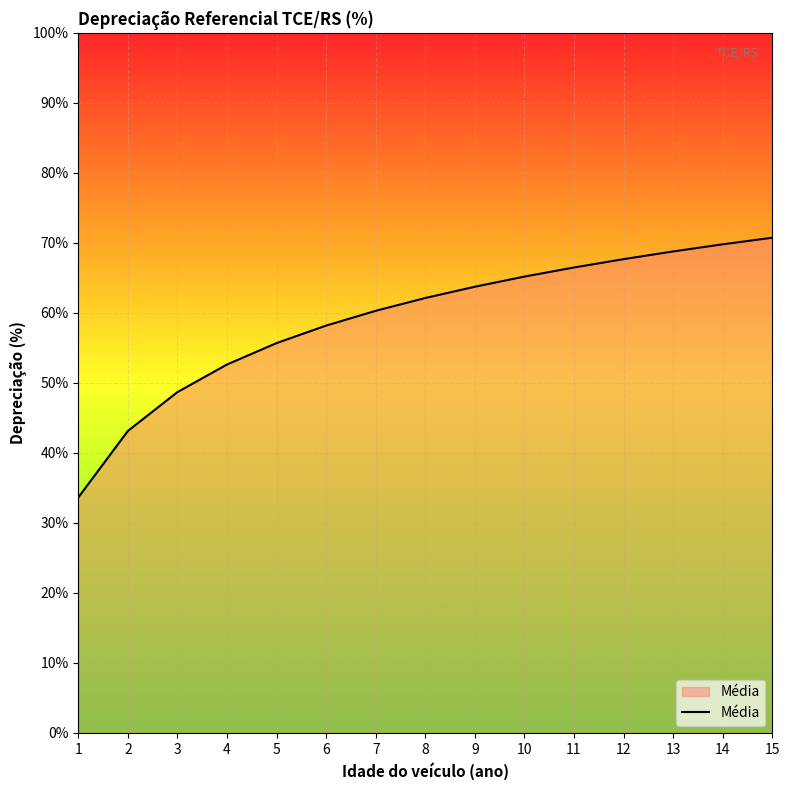

Which category has the lowest value across all series?

1